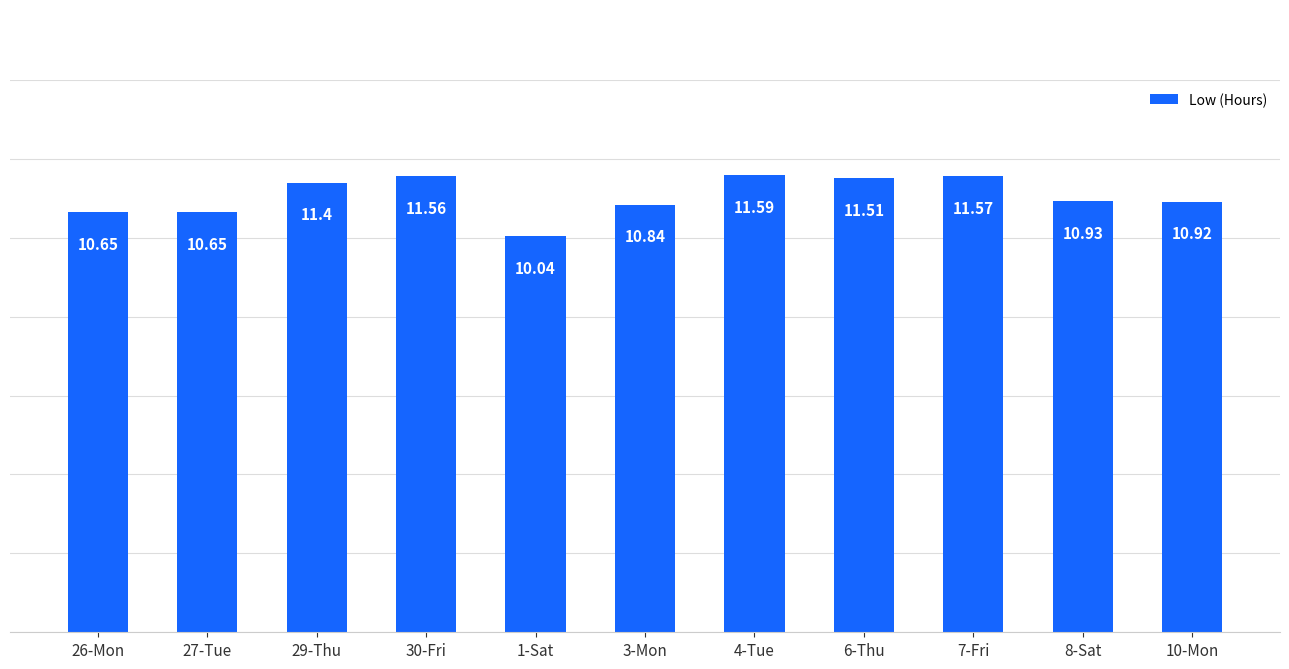

At which label is the value closest to 10?

1-Sat